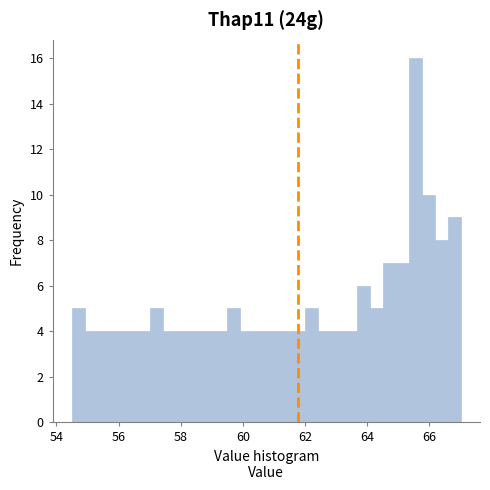

Read against the x-axis, roughly where is the centre of the tallest bar?

65.6